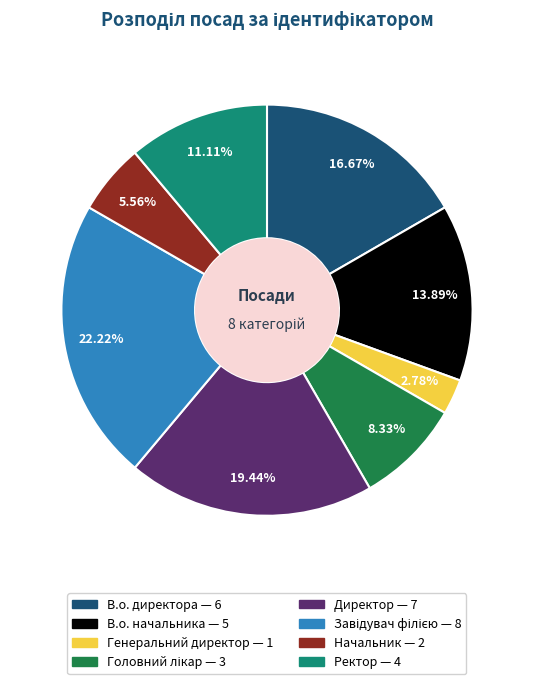

Is there a majority slice in this chart?

No